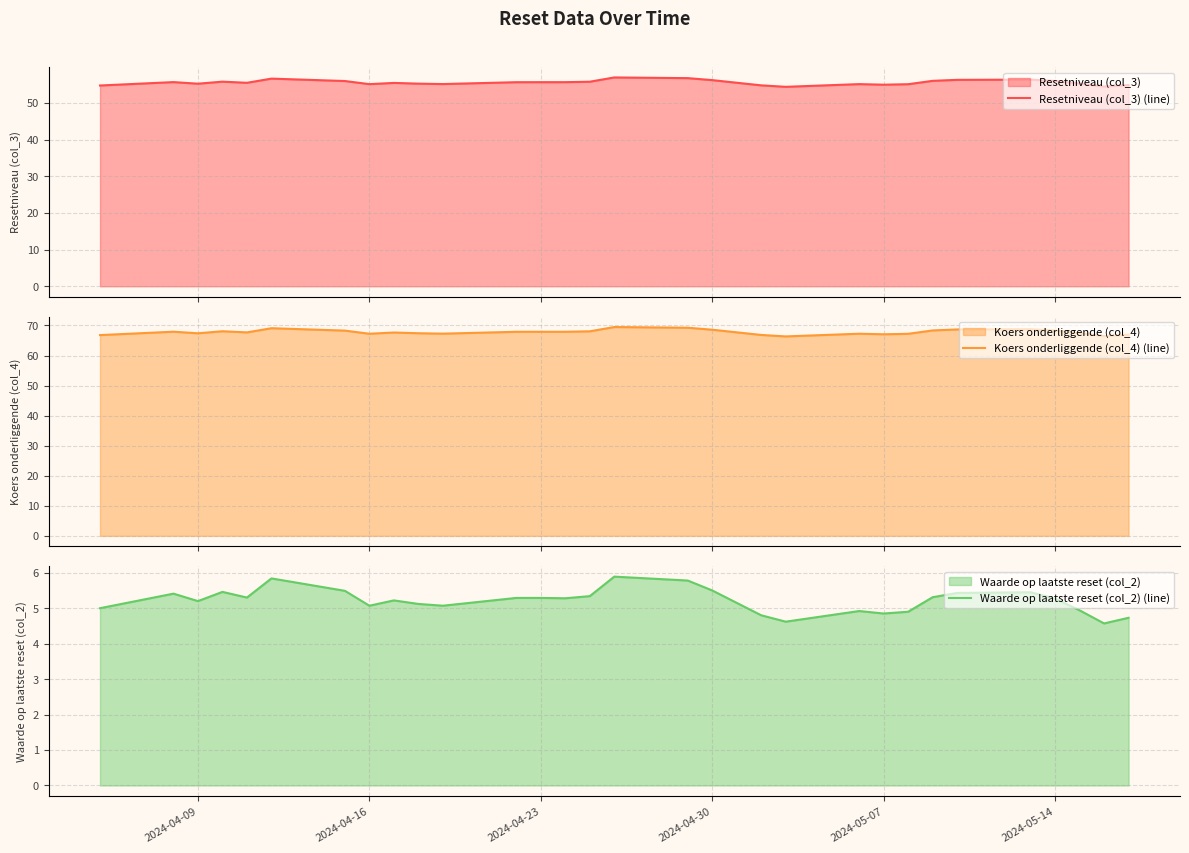

What is the difference between the second highest and second lowest values in the Koers onderliggende (col_4) (line) series?

2.8